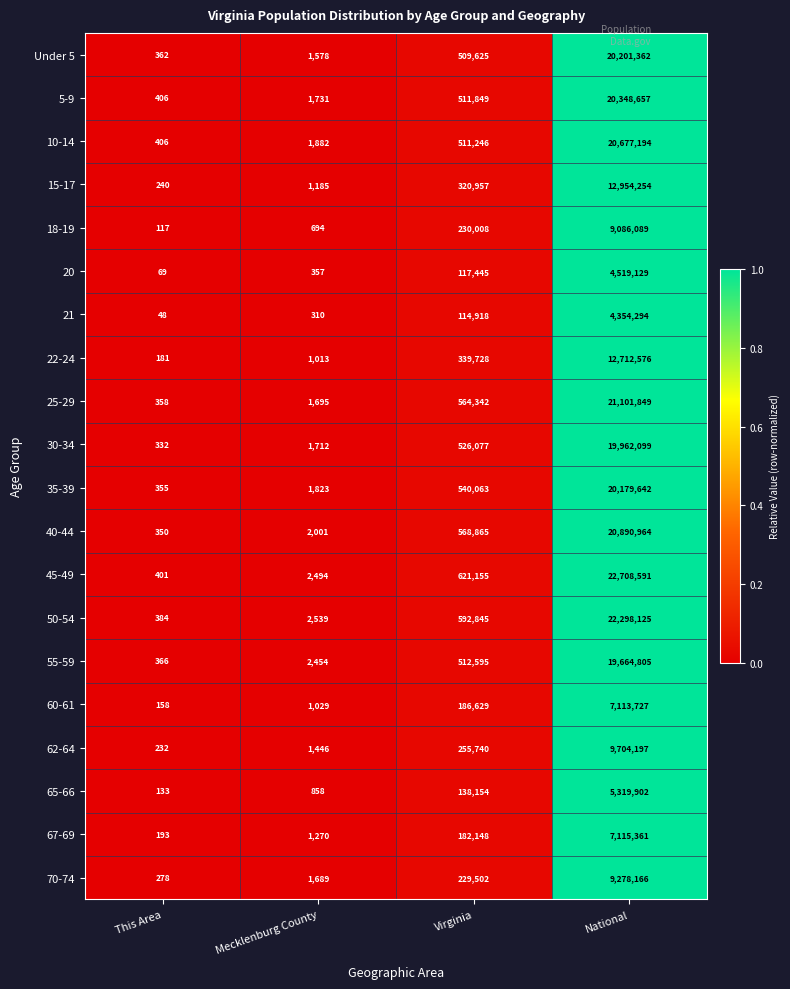

What is the sum of the 22-24 values at Mecklenburg County and Virginia?

340741